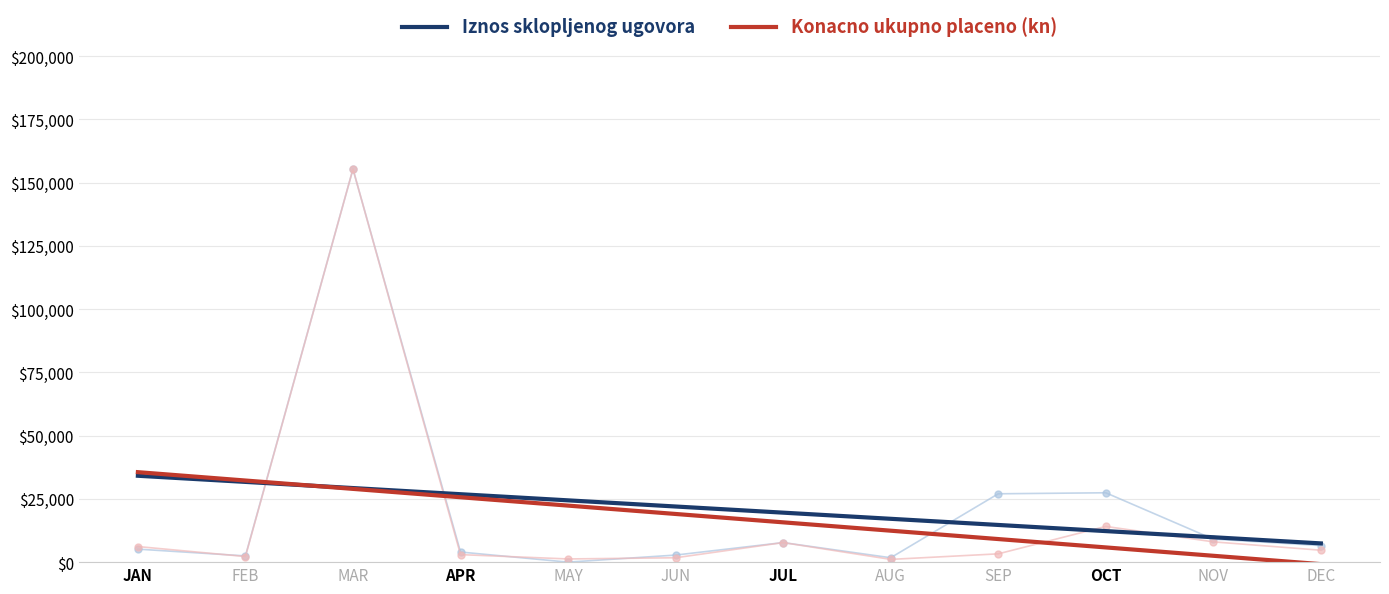

Is it true that Iznos sklopljenog ugovora equals 13902.4 at NOV?

False